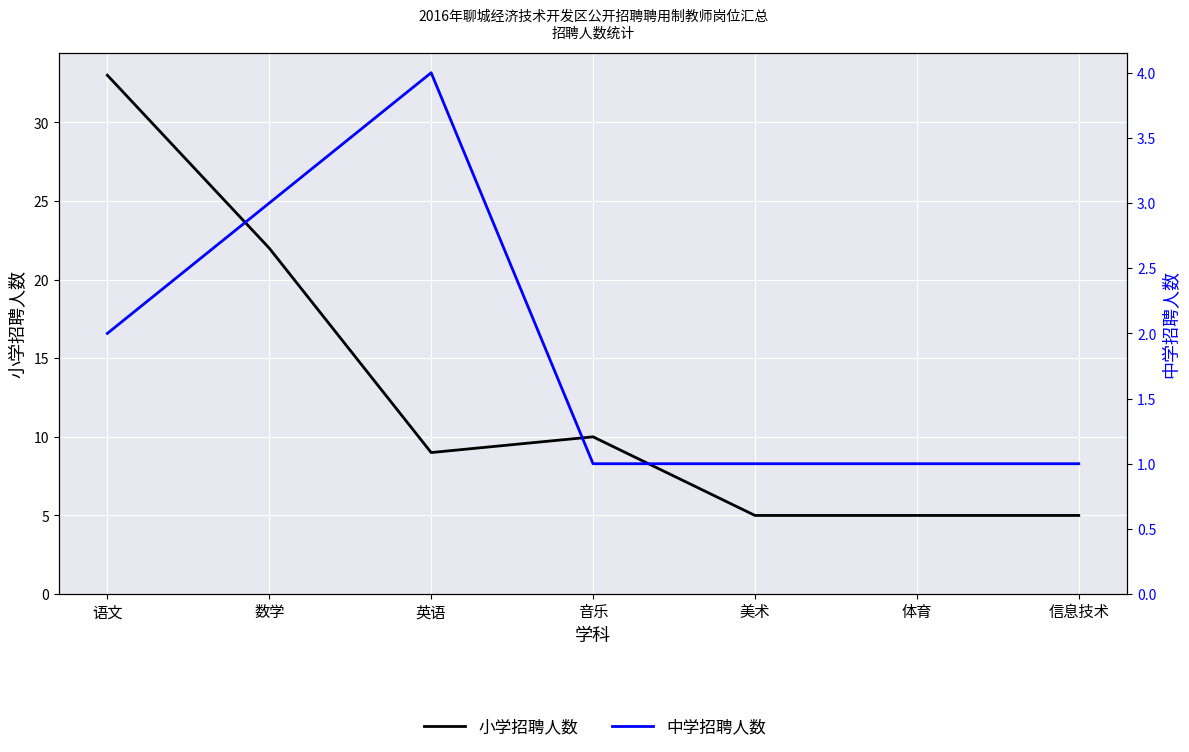

The 中学招聘人数 series shows 0 at 音乐. True or false?

False